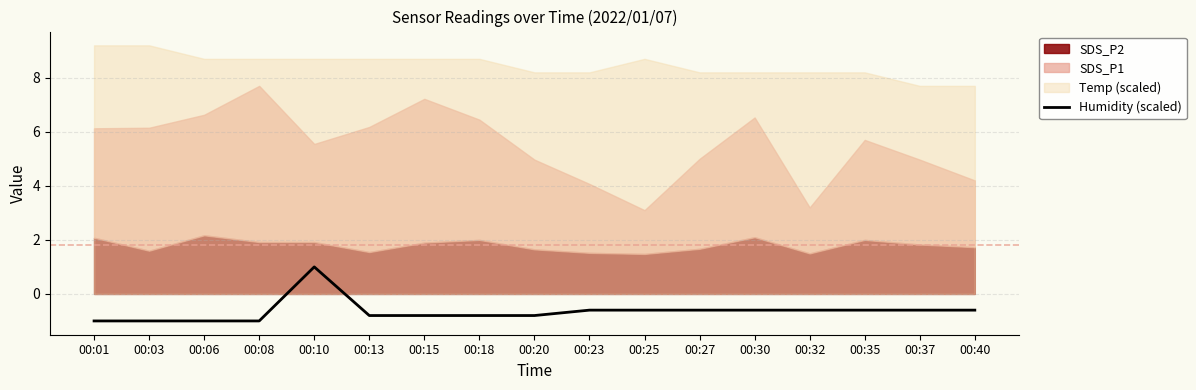

Reading right to left, list all the values displayed in this chart.

-0.6	-0.6	-0.6	-0.6	-0.6	-0.6	-0.6	-0.6	-0.8	-0.8	-0.8	-0.8	1.0	-1.0	-1.0	-1.0	-1.0